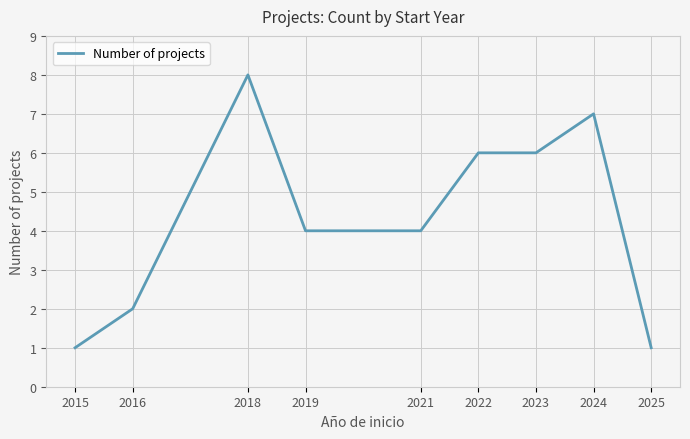

What is the maximum value shown in the chart?

8